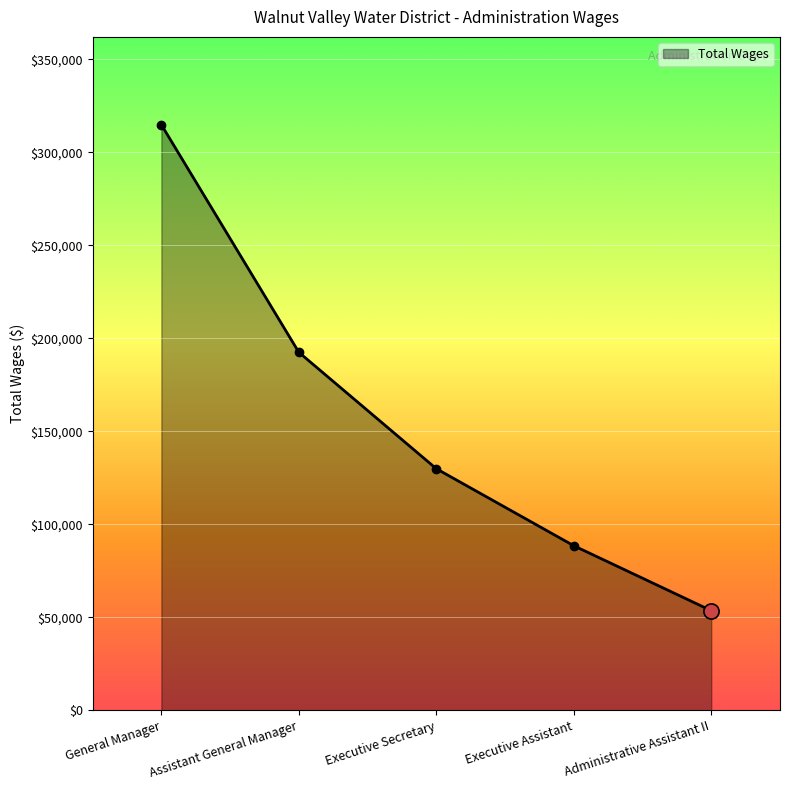

Which has a higher value, Executive Assistant or General Manager?

General Manager